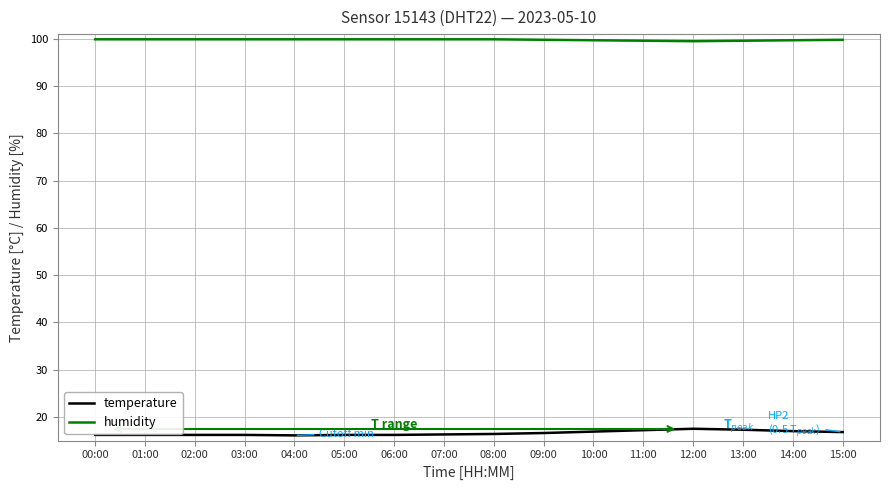

At 01:00, list the series in order from largest to smallest.

humidity, temperature